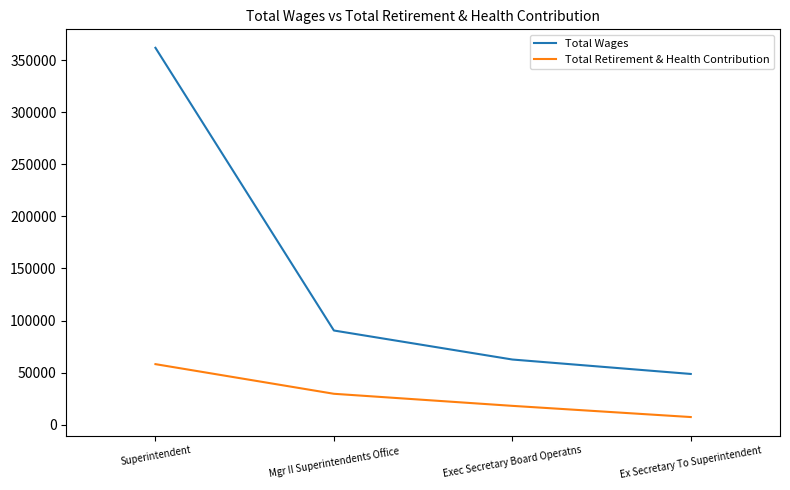

Which series has the largest total across all categories?

Total Wages